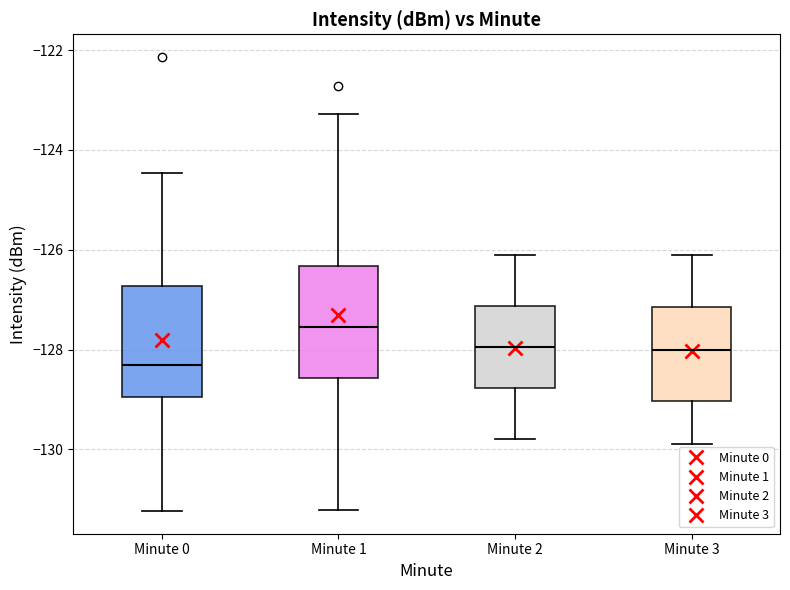

Where is the lower edge of the box for Minute 1 on the y-axis? The values are not printed on the chart, so give them approximately, as read against the axis.

-128.6